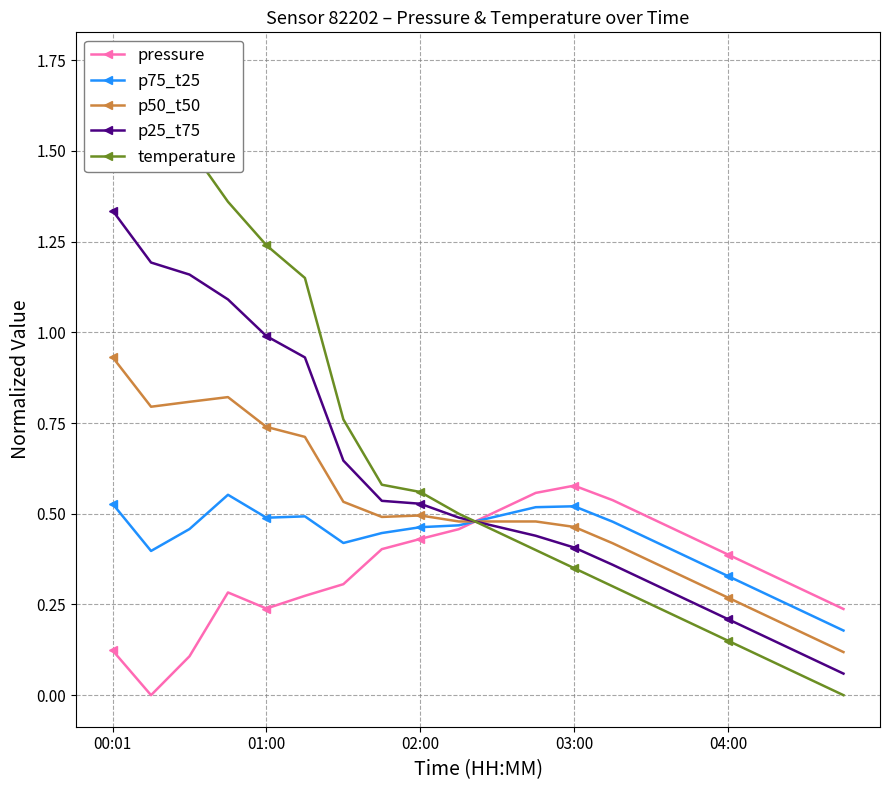

Between 9 and 6, which is larger?

9